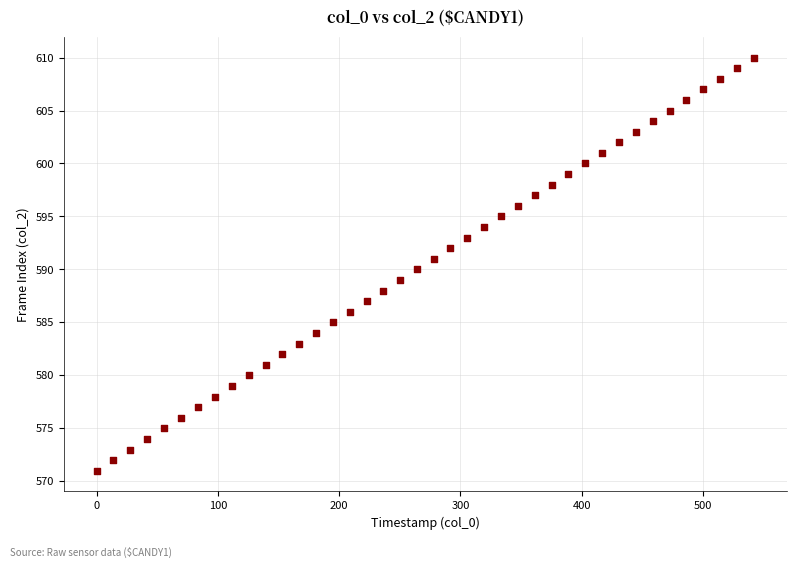

What is the range of Y values (max minus min)?

39